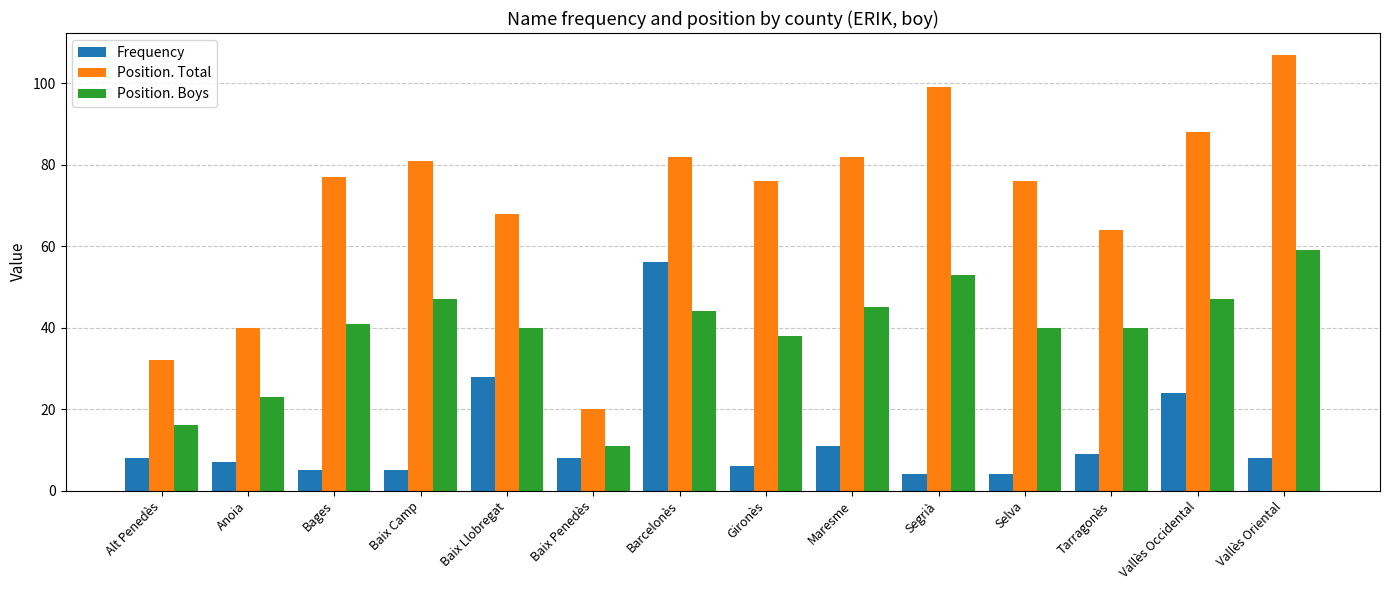

Rank the series by their average value, from highest to lowest.

Position. Total, Position. Boys, Frequency